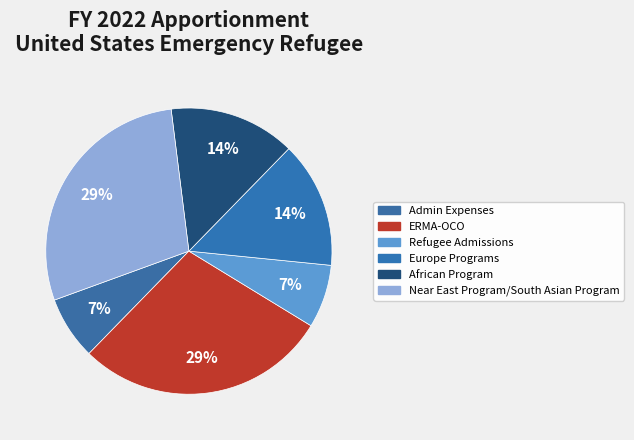

Count the number of slices in the pie.

6